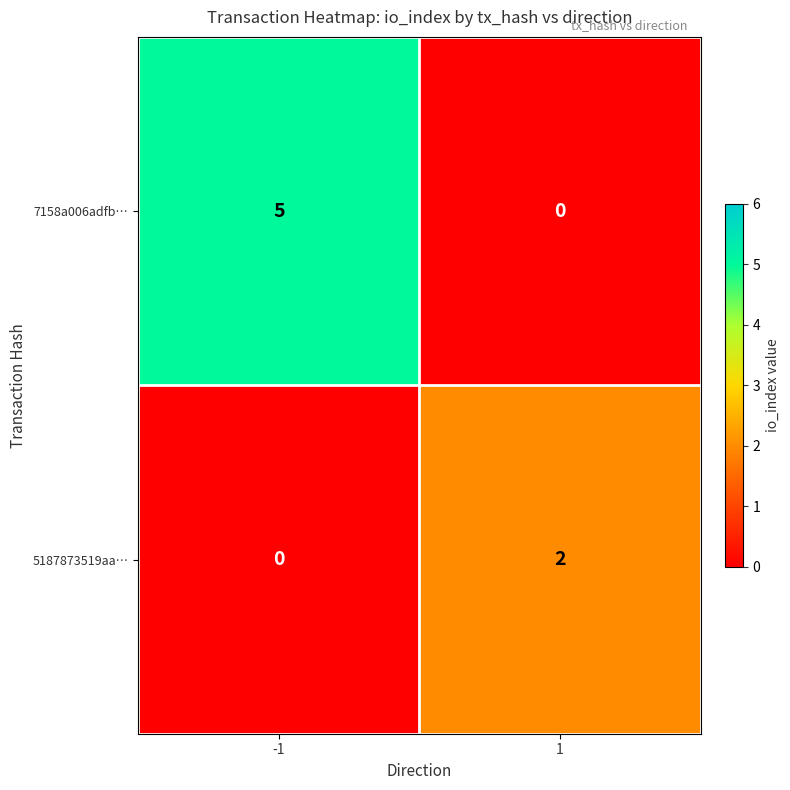

Which series has the largest range (max minus min)?

7158a006adfb…